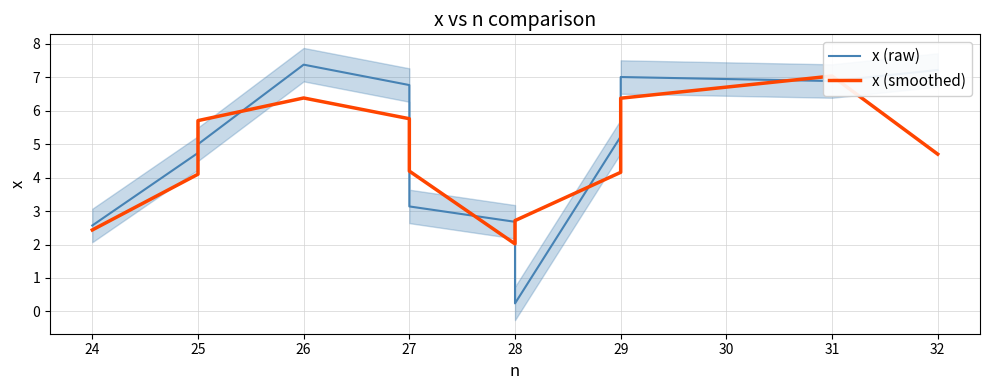

Which series has the largest range (max minus min)?

x (raw)